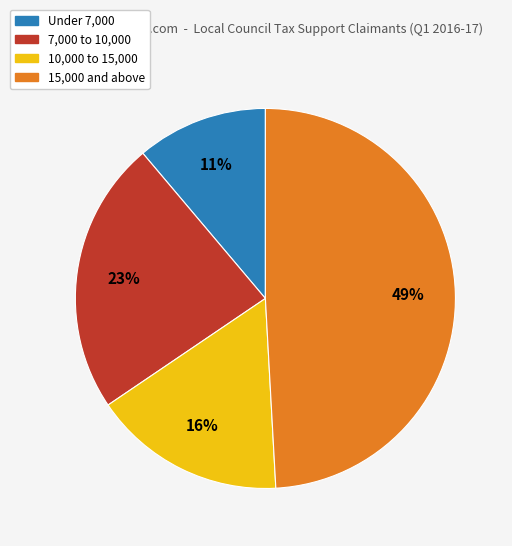

To the nearest percent, what is the difference between the largest and smallest slice percentages?

38%